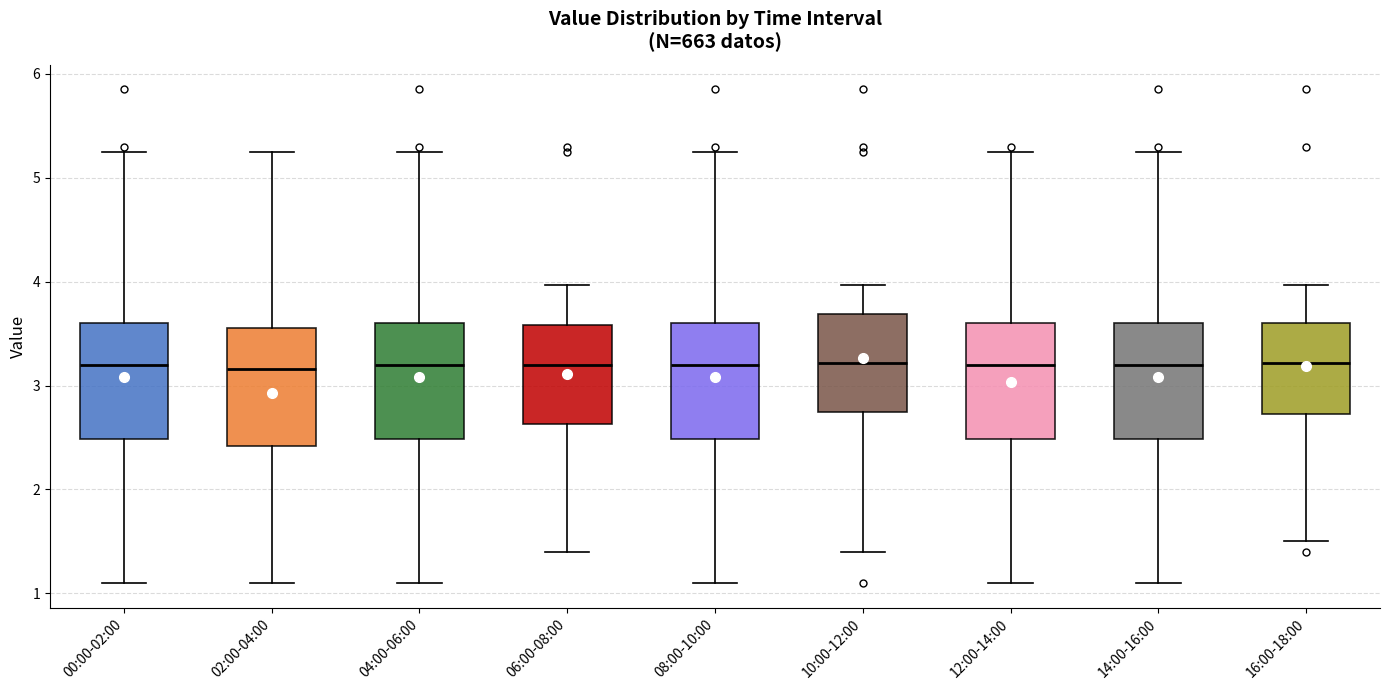

Where does the median line of the box for 00:00-02:00 sit on the y-axis? The values are not printed on the chart, so give them approximately, as read against the axis.

3.2